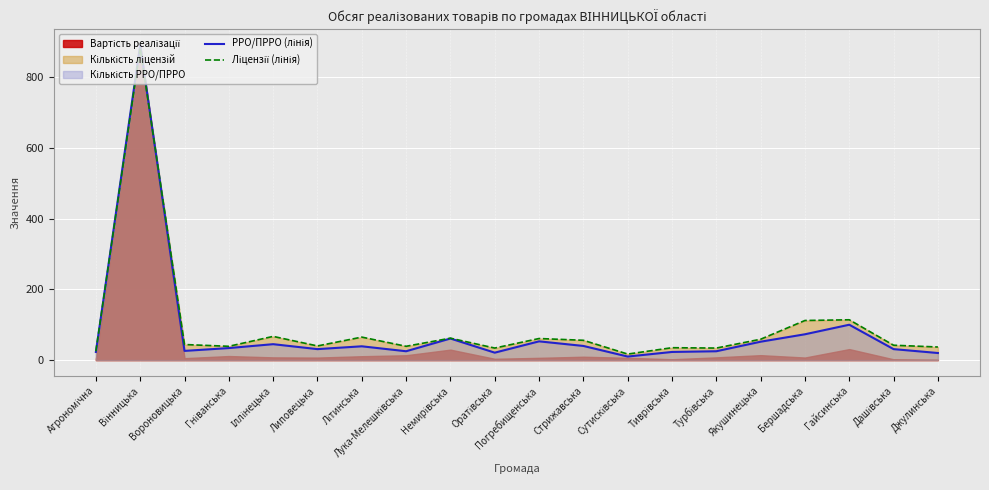

What is the greatest value displayed?

891